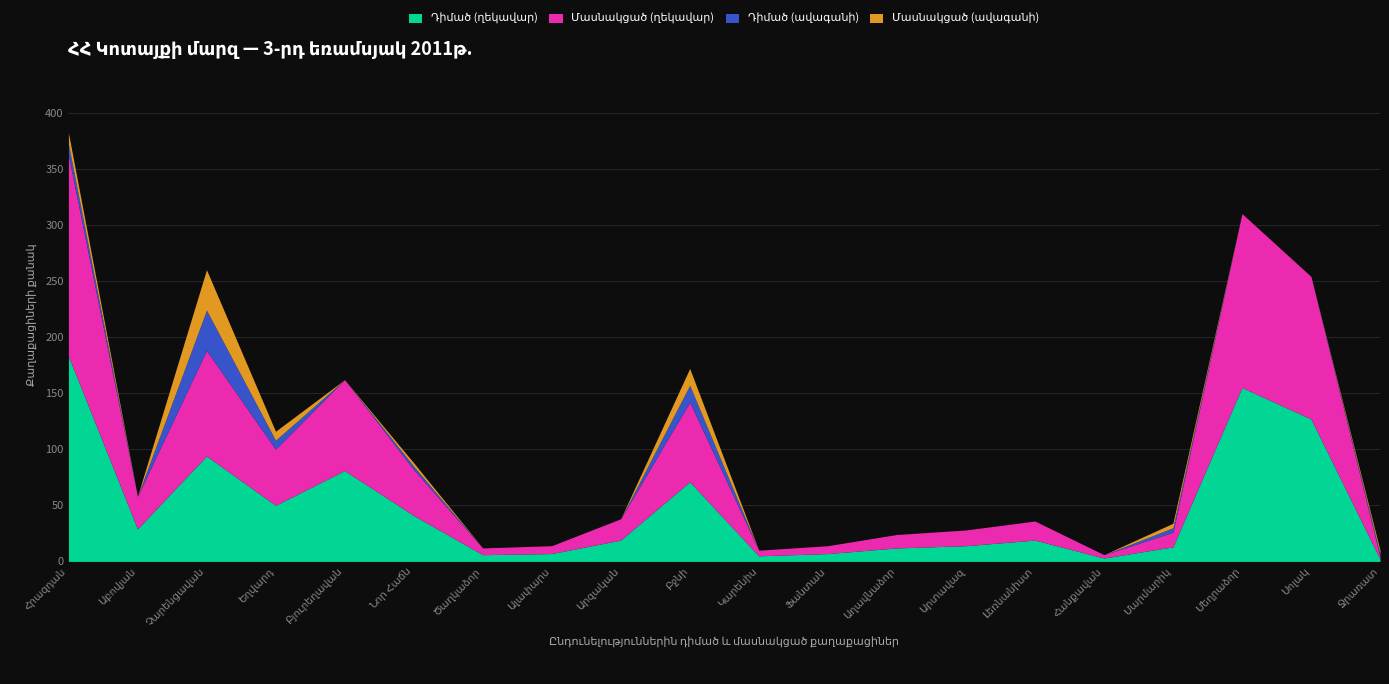

How many interior local valleys does the Դիմած (ավագանի) series have?

2